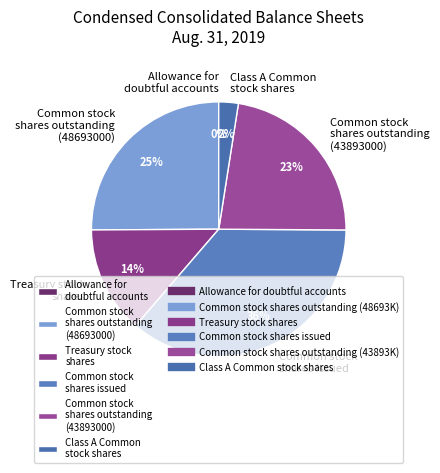

What percentage is the Class A Common stock shares slice, to the nearest percent?

2%